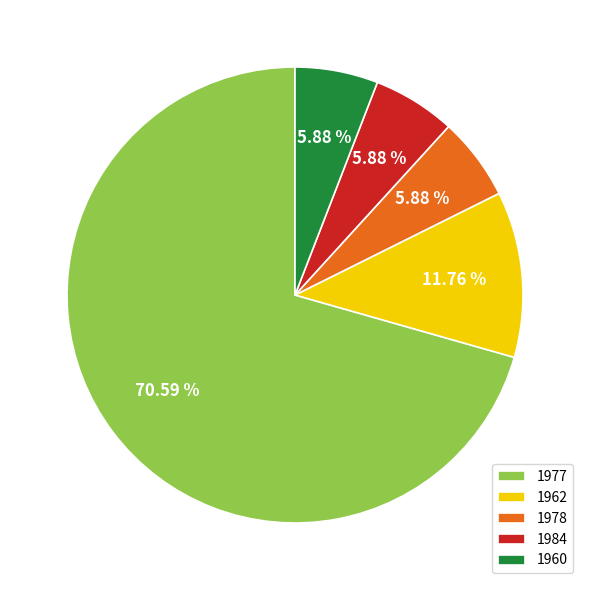

Between 1962 and 1984, which is larger?

1962